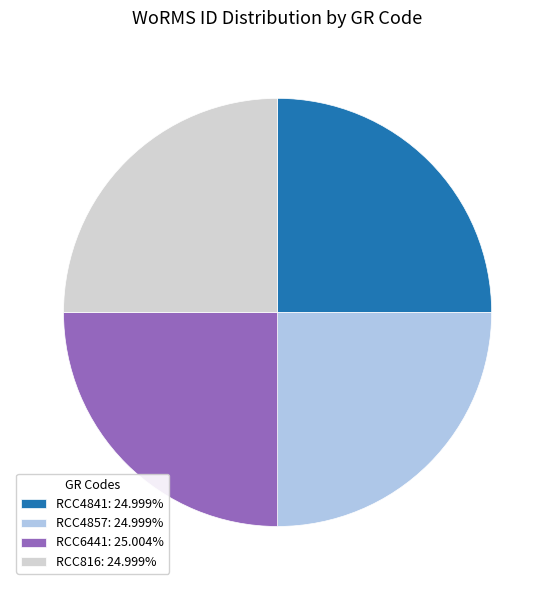

Is there any slice that represents more than half of the pie?

No